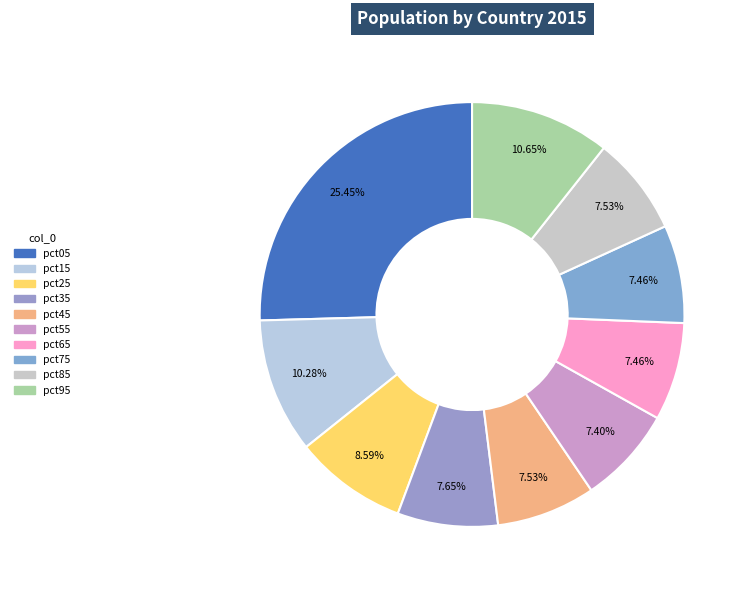

Is it true that pct65 is 1% of the pie?

False